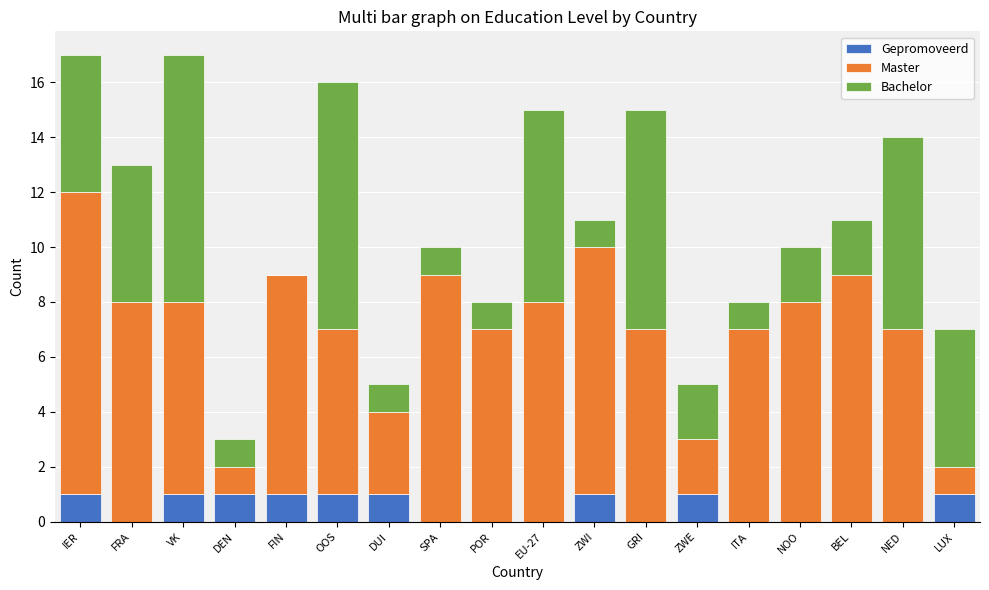

True or false: Gepromoveerd has a value of 1 at ZWE.

True